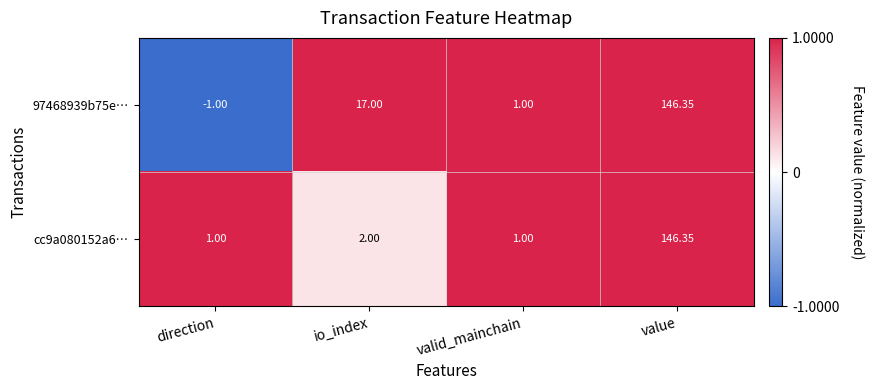

Which category has the highest value in the 97468939b75e… series?

value